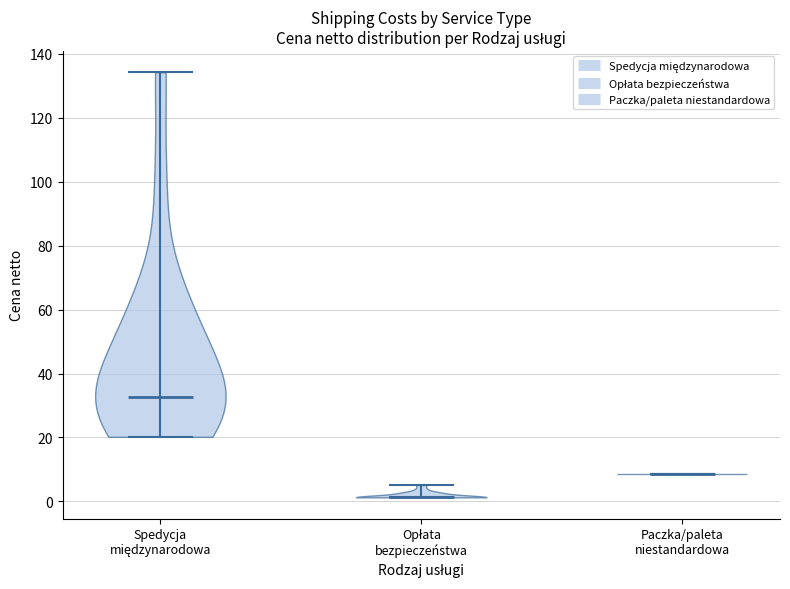

Reading left to right, read every violin against the y-axis: where its median line is, and the lowest and highest points it reaches. The values are not printed on the chart, so give them approximately, as read against the axis.

Spedycja międzynarodowa: median line 32, lowest point 20, highest point 134
Opłata bezpieczeństwa: median line 2, lowest point 2, highest point 6
Paczka/paleta niestandardowa: median line 8, lowest point 8, highest point 8